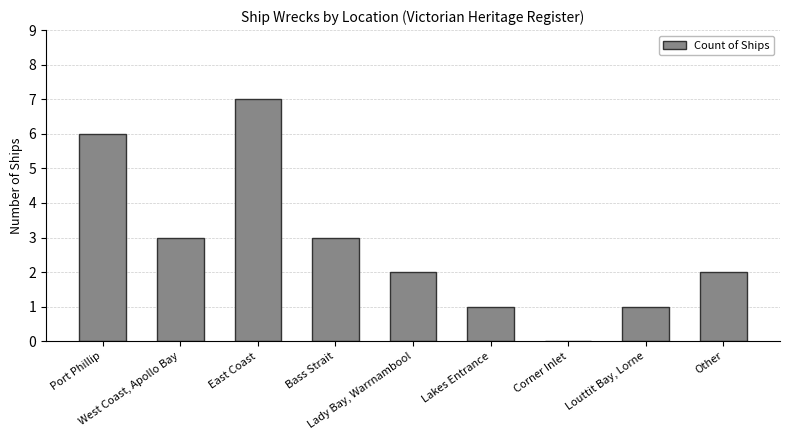

What is the sum of all values?

25